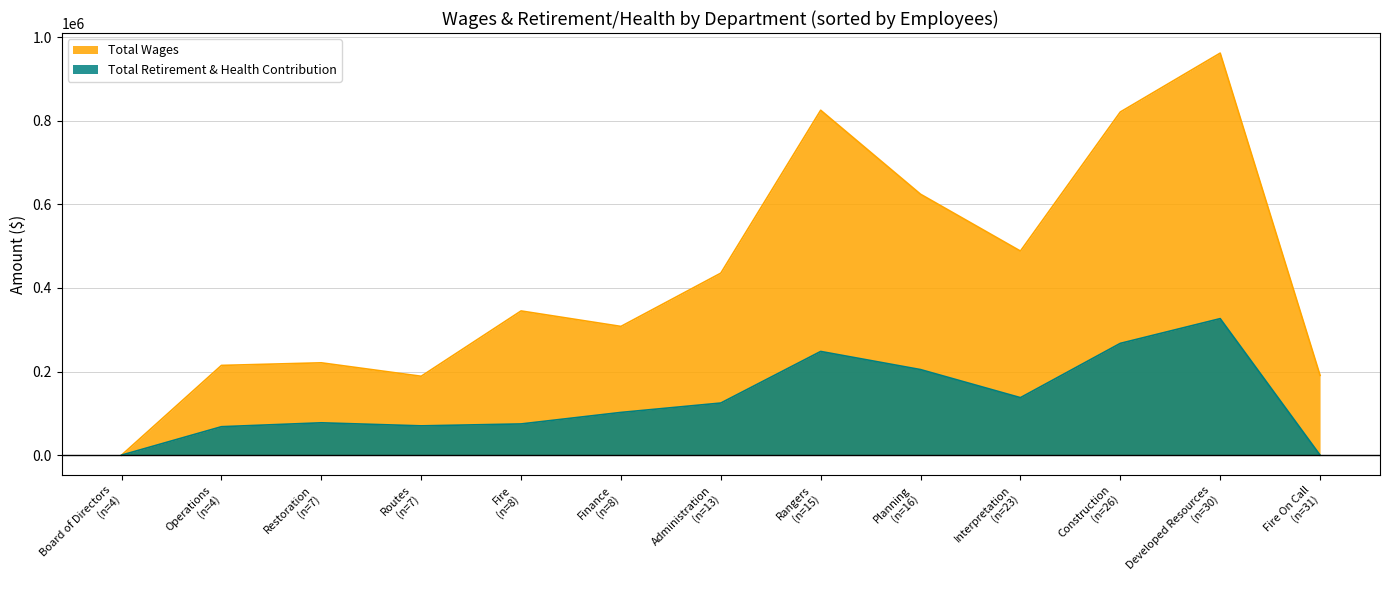

Which series changed the most between Restoration and Fire On Call?

Total Retirement & Health Contribution